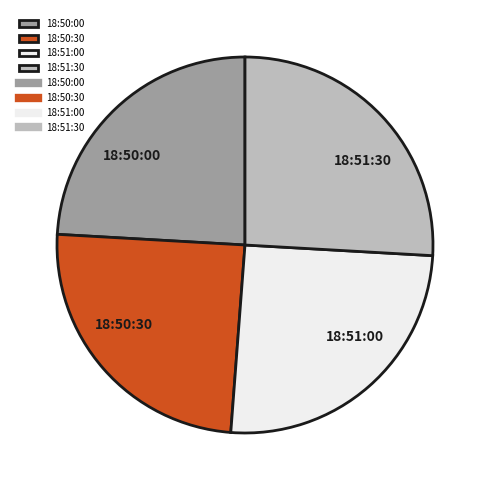

Is there a majority slice in this chart?

No